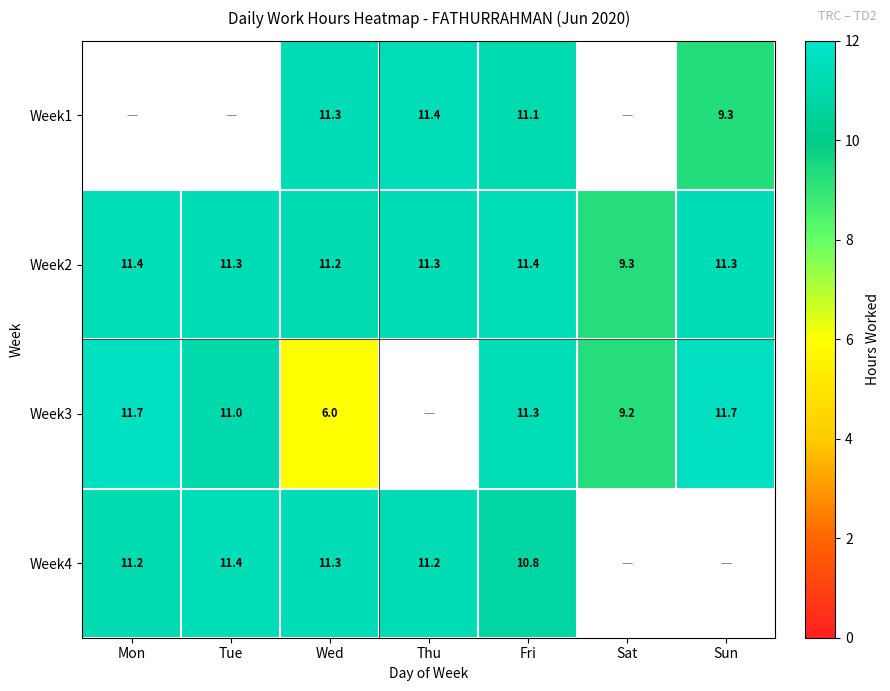

What is the difference between the maximum and minimum values in the Week2 series?

2.1